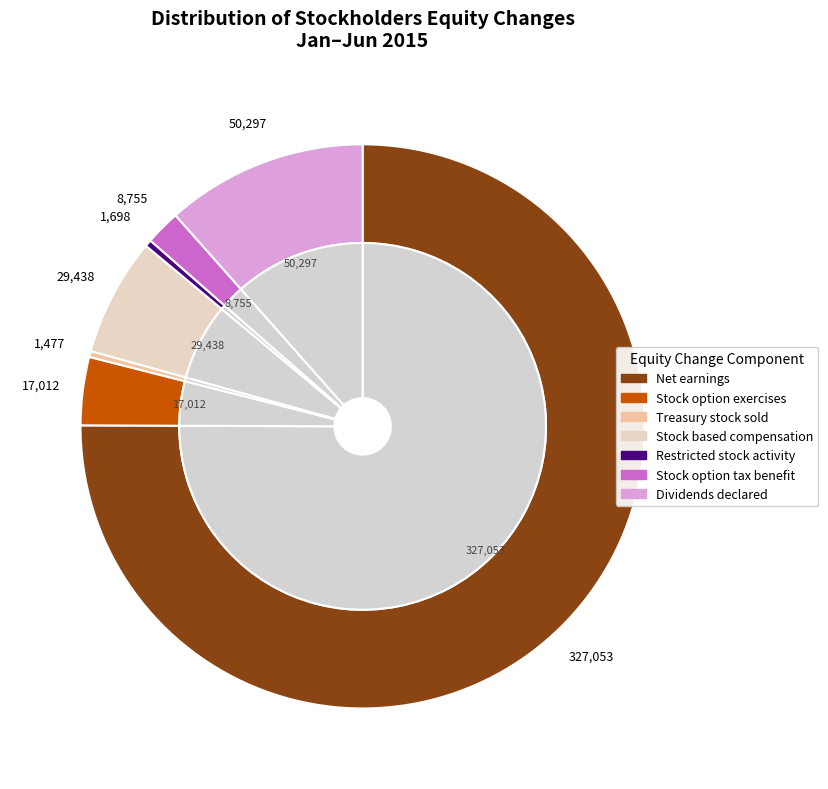

Which slice represents more than half of the pie?

Net earnings